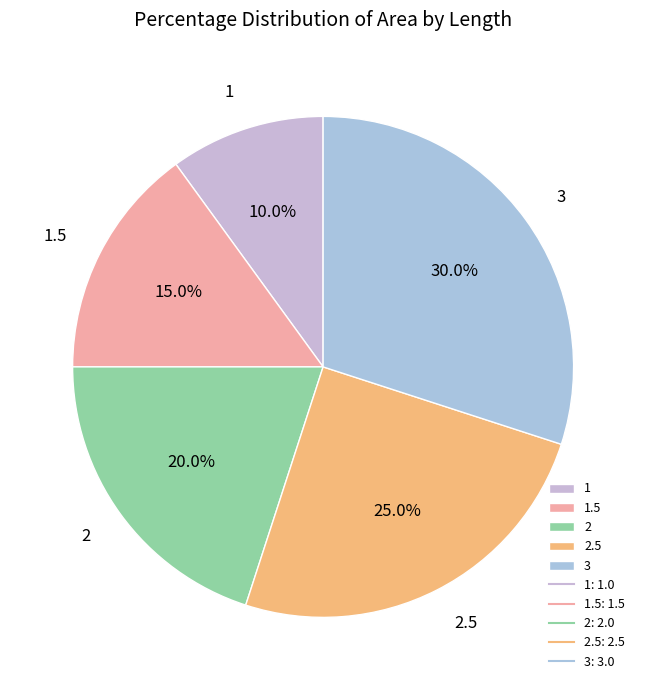

To the nearest percent, what percentage of the pie is 2.5?

25%